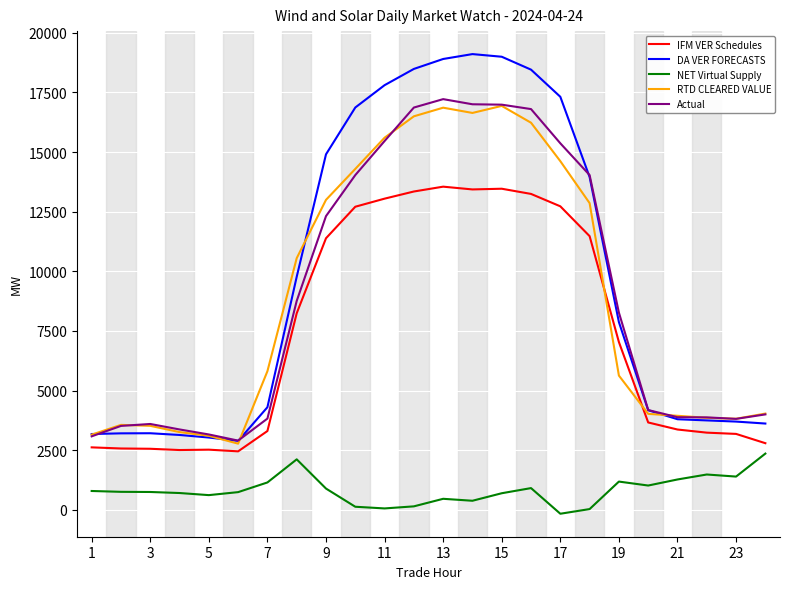

What is the maximum value shown in the chart?

19110.2